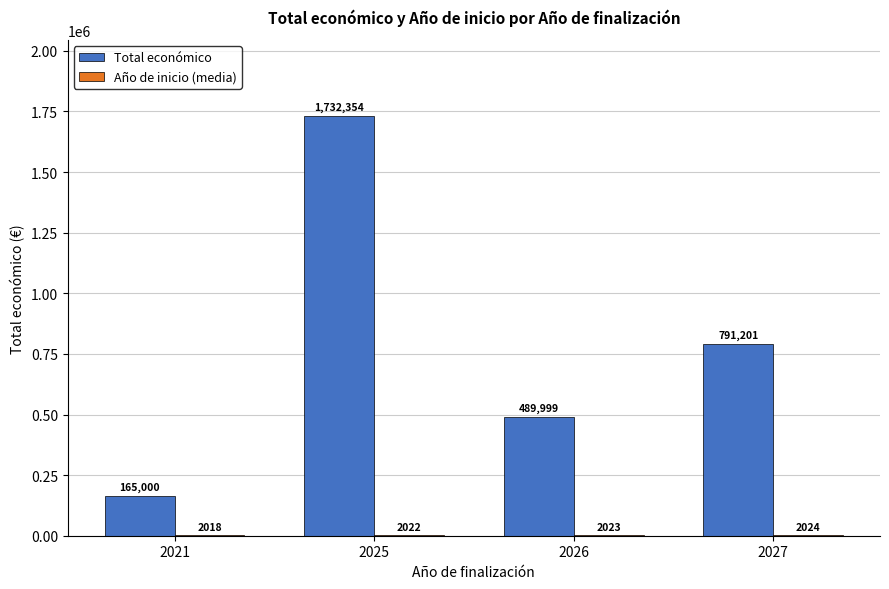

How many data points does each series have?

4